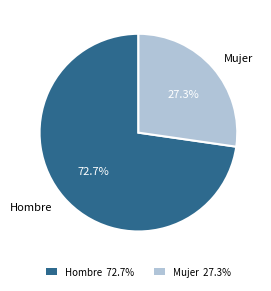

Approximately how many times larger is the value at Hombre 72.7% compared to Mujer 27.3%?

2.7